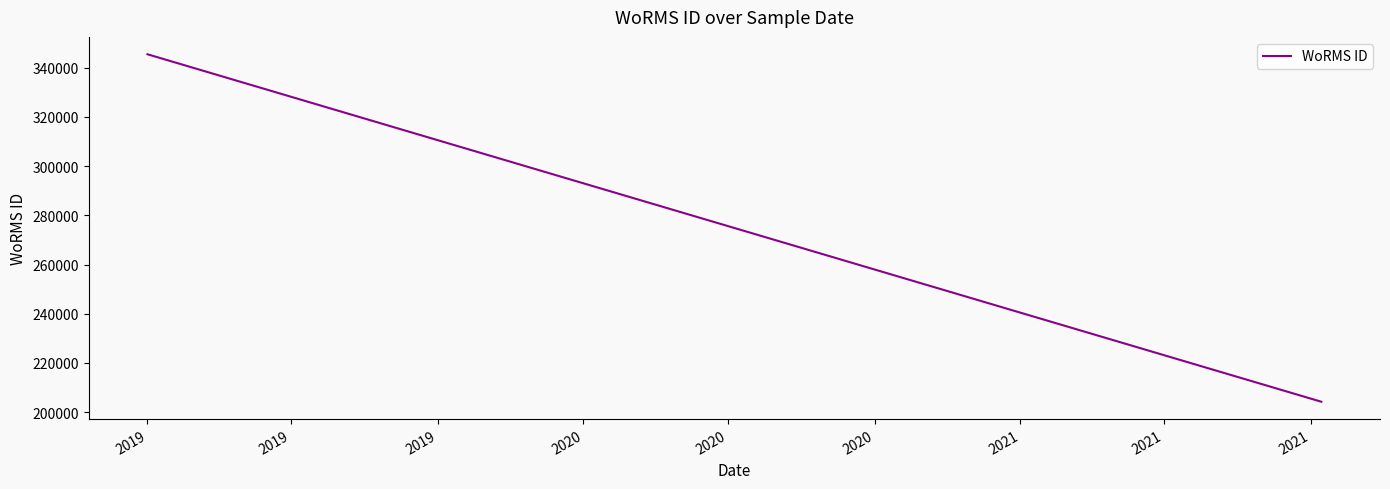

Which has a higher value, 2019 or 2019?

2019